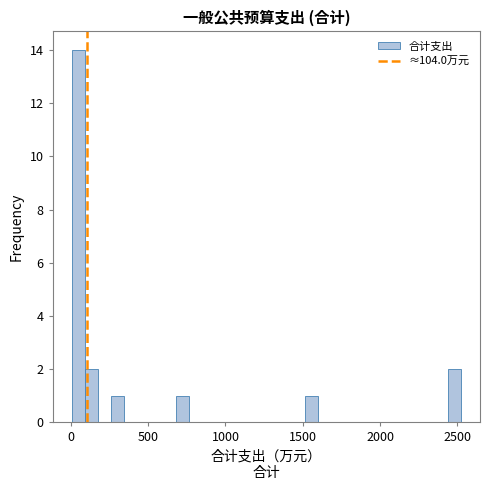

Read against the x-axis, roughly where is the centre of the tallest bar?

50